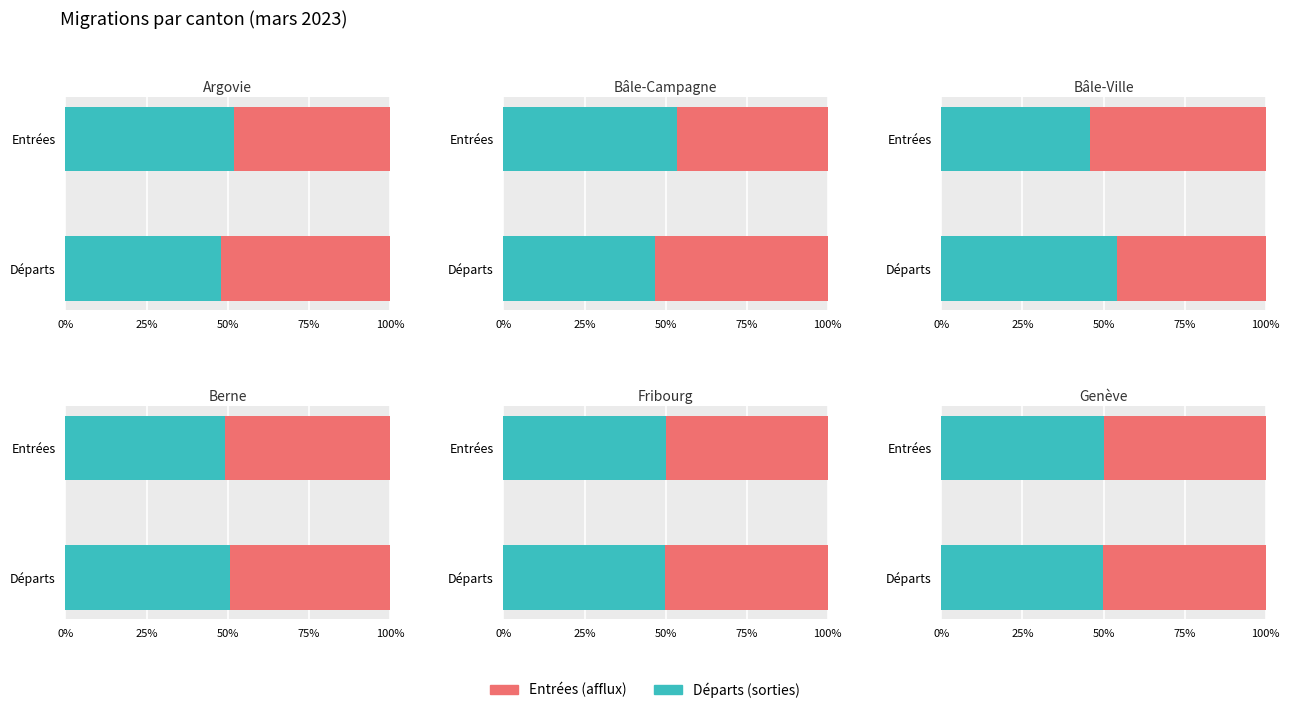

The value of Entrées (afflux) at 1 is 100. True or false?

True